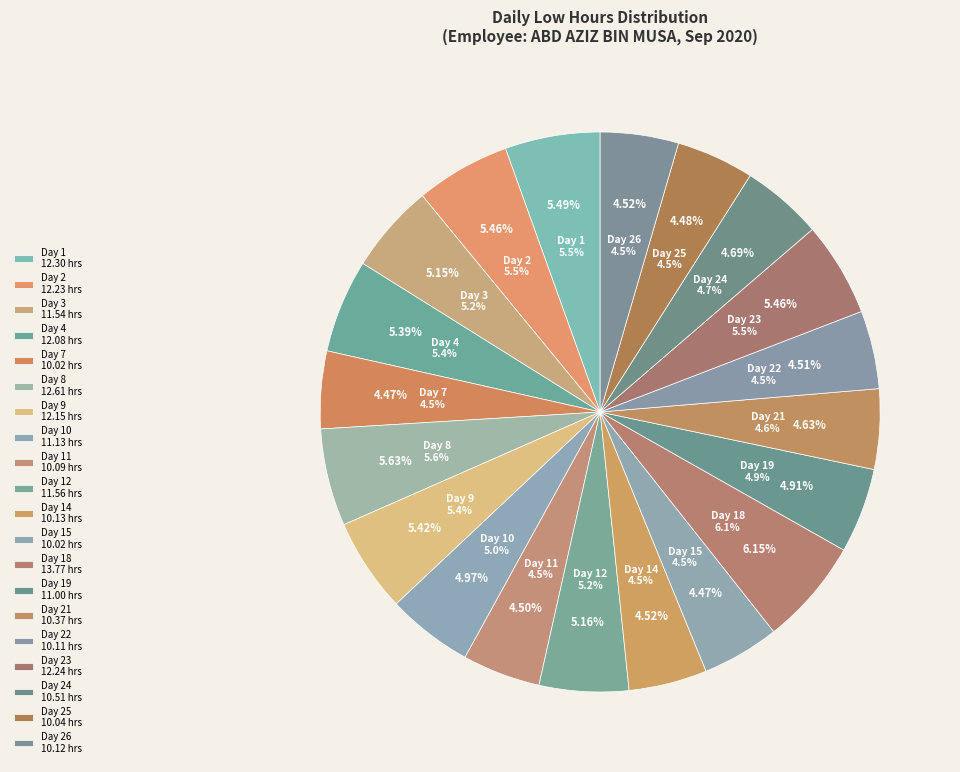

To the nearest percent, what portion does Day 23 represent?

5%